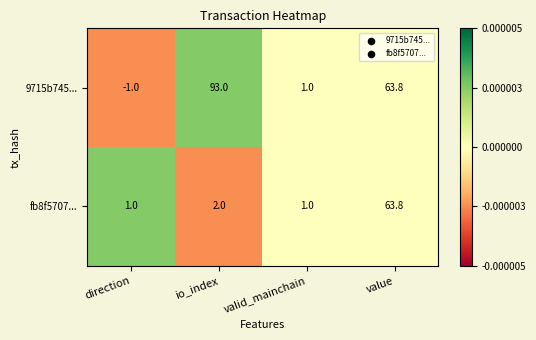

List the series in order of their peak value, lowest first.

fb8f5707..., 9715b745...